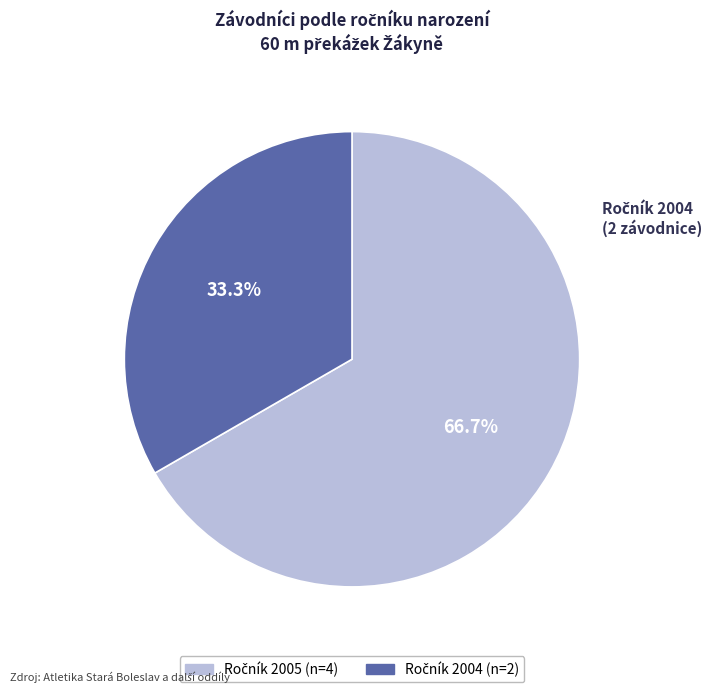

How many slices are in this pie chart?

2